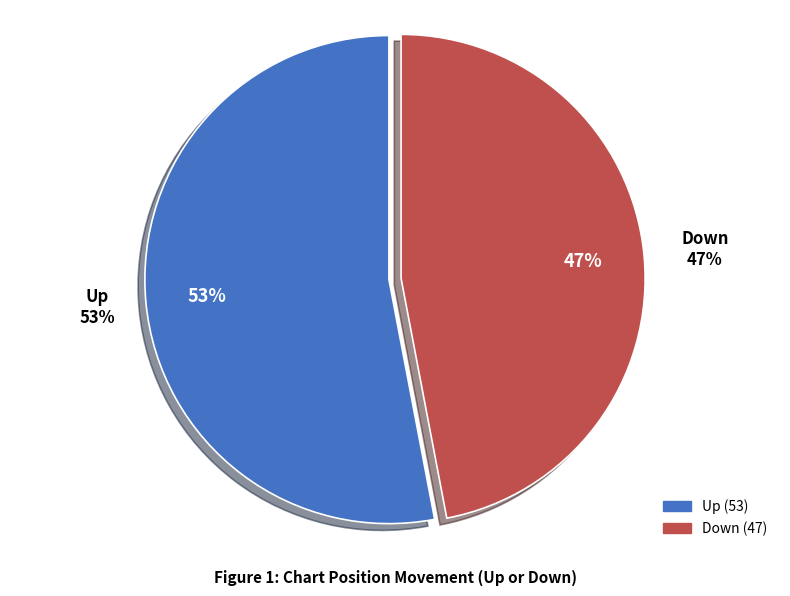

What is the majority slice?

up